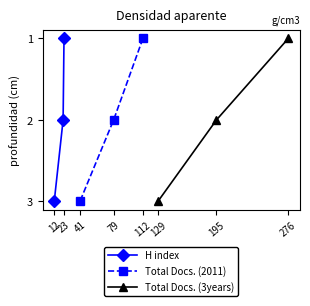

The value of H index at 12 is 4. True or false?

False